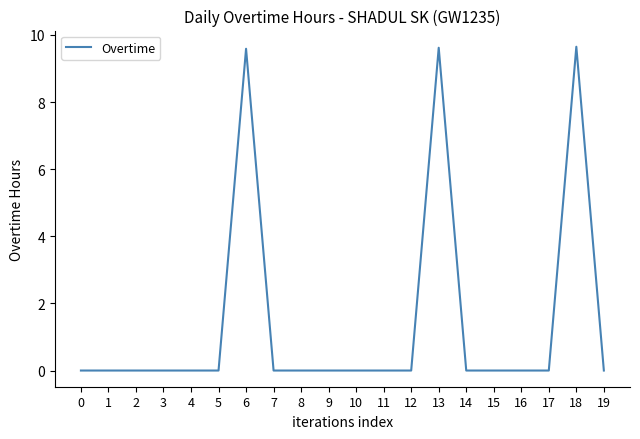

The value at 1 is 0.0. True or false?

True